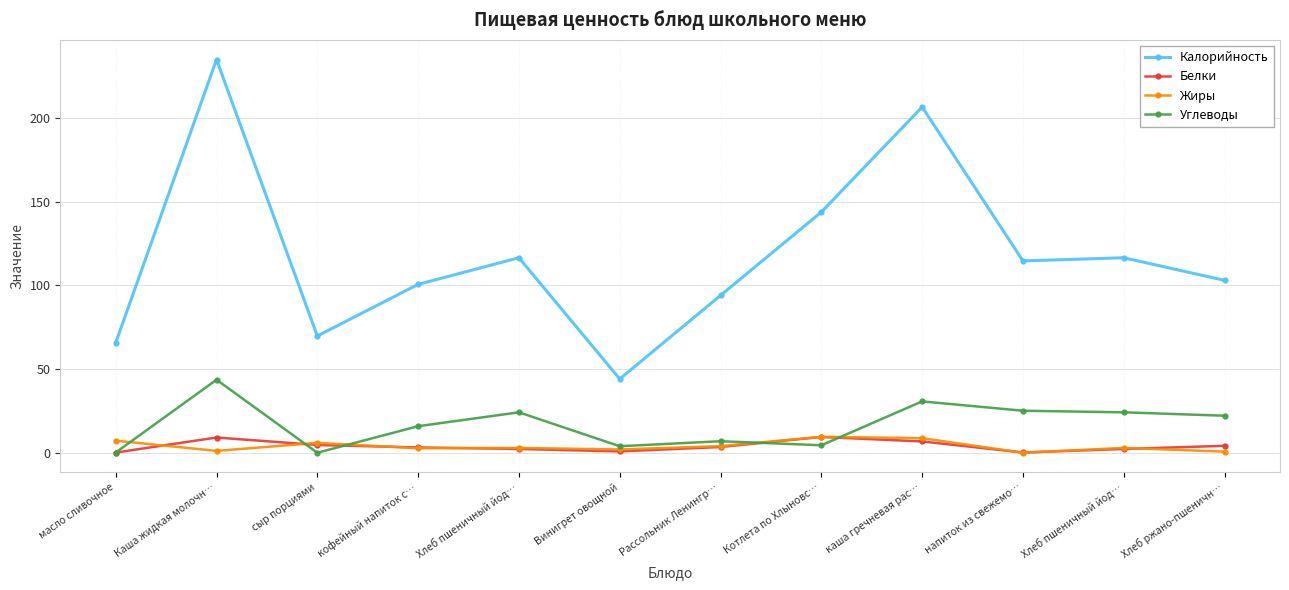

Does the chart have visible grid lines?

Yes